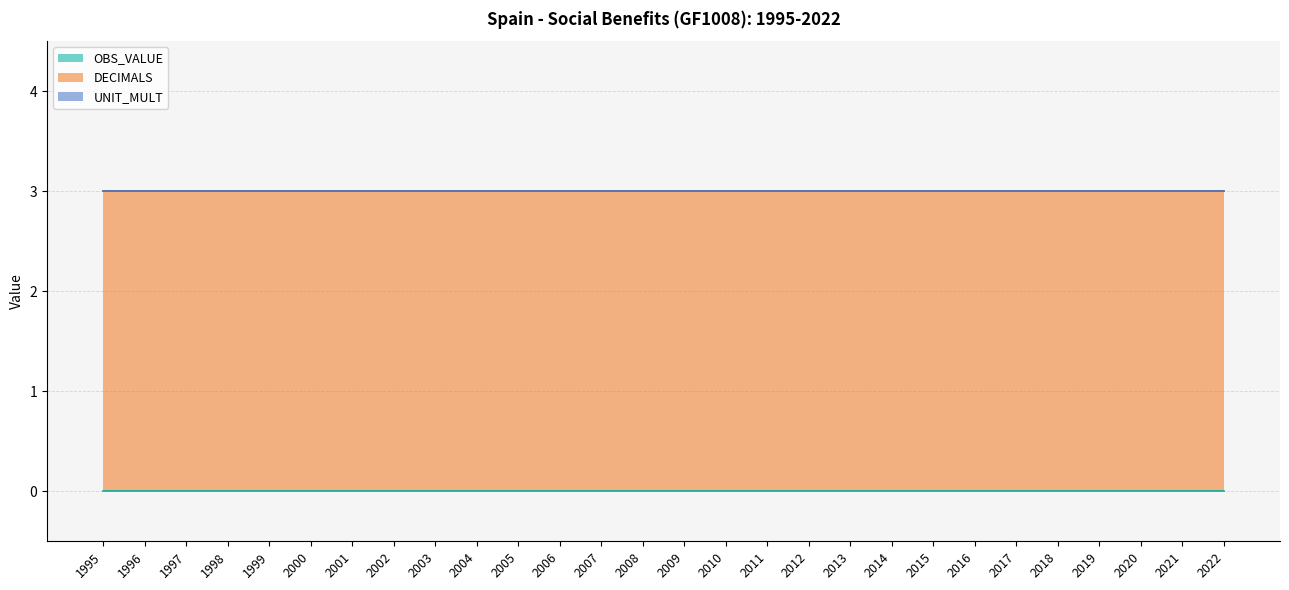

At 2010, list the series in order from largest to smallest.

DECIMALS, OBS_VALUE, UNIT_MULT